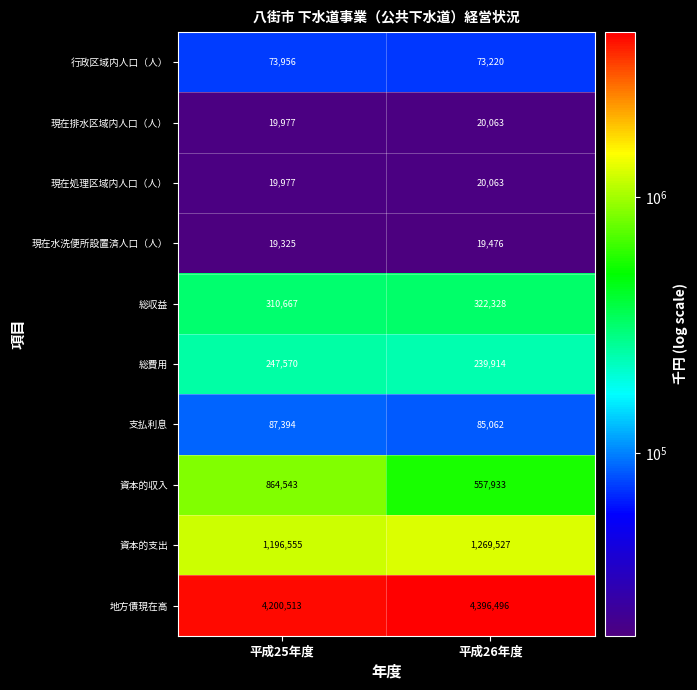

The value of 資本的支出 at 平成25年度 is 1765185. True or false?

False